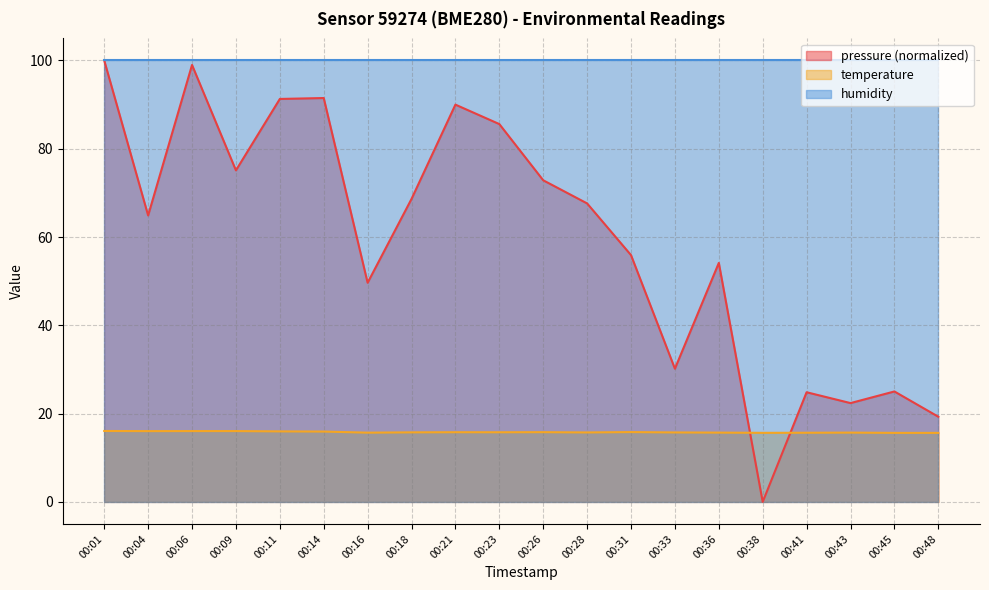

Rank the series at 00:38 from lowest to highest value.

pressure (normalized), temperature, humidity